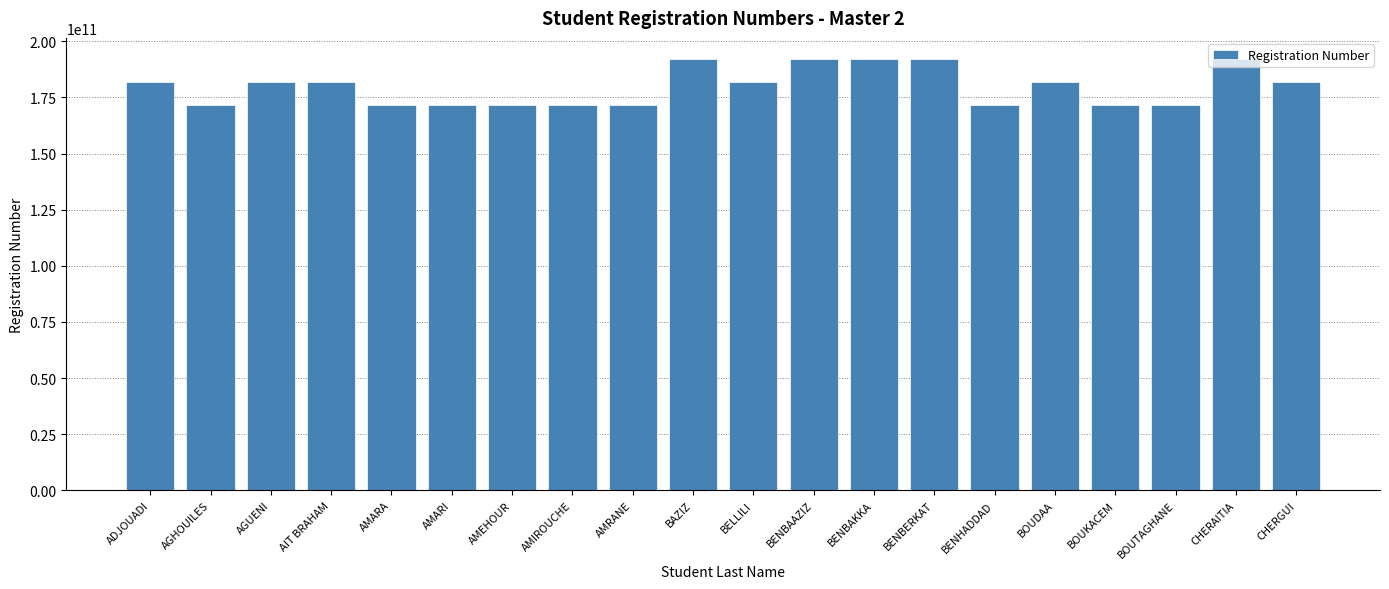

What is the label of the 9th bar from the left?

AMRANE